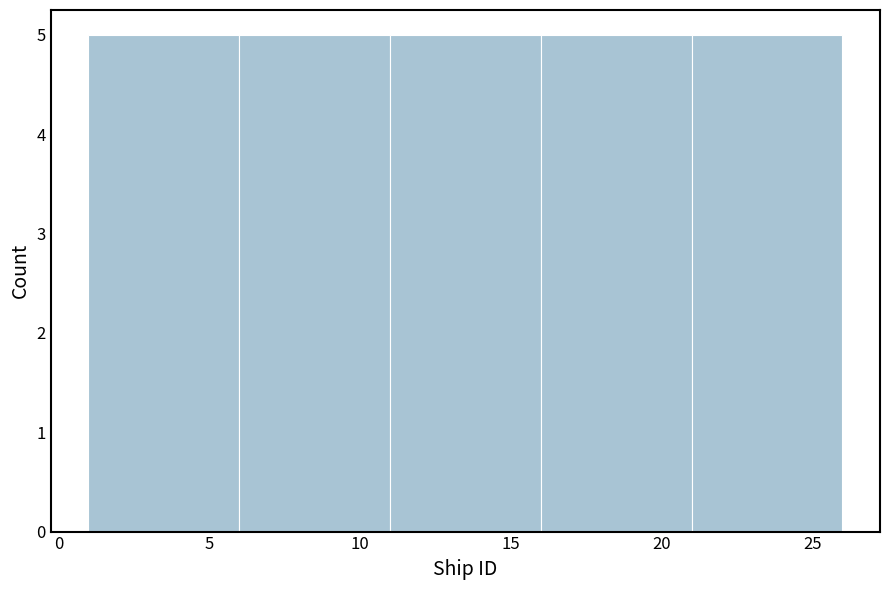

Reading left to right, list every bar in this chart as the range it spans on the x-axis followed by its height. The values are not printed on the chart, so give them approximately, as read against the axis.

1 to 6: 5
6 to 11: 5
11 to 16: 5
16 to 21: 5
21 to 26: 5